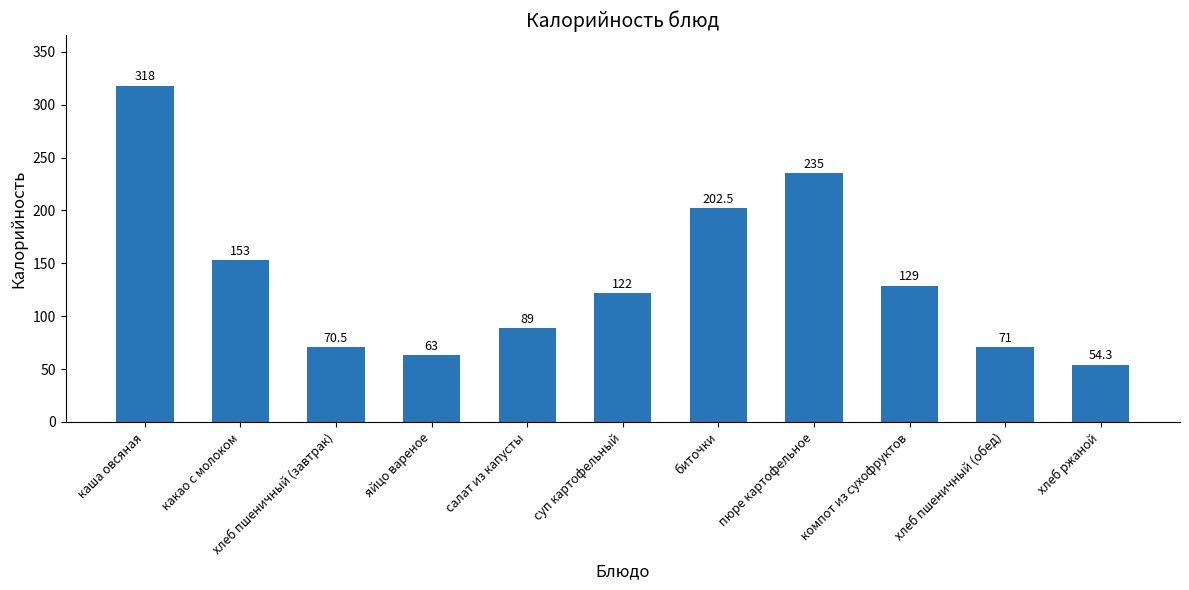

Reading left to right, what are all the values shown in this chart?

каша овсяная=318.0	какао с молоком=153.0	хлеб пшеничный (завтрак)=70.5	яйцо вареное=63.0	салат из капусты=89.0	суп картофельный=122.0	биточки=202.5	пюре картофельное=235.0	компот из сухофруктов=129.0	хлеб пшеничный (обед)=71.0	хлеб ржаной=54.3